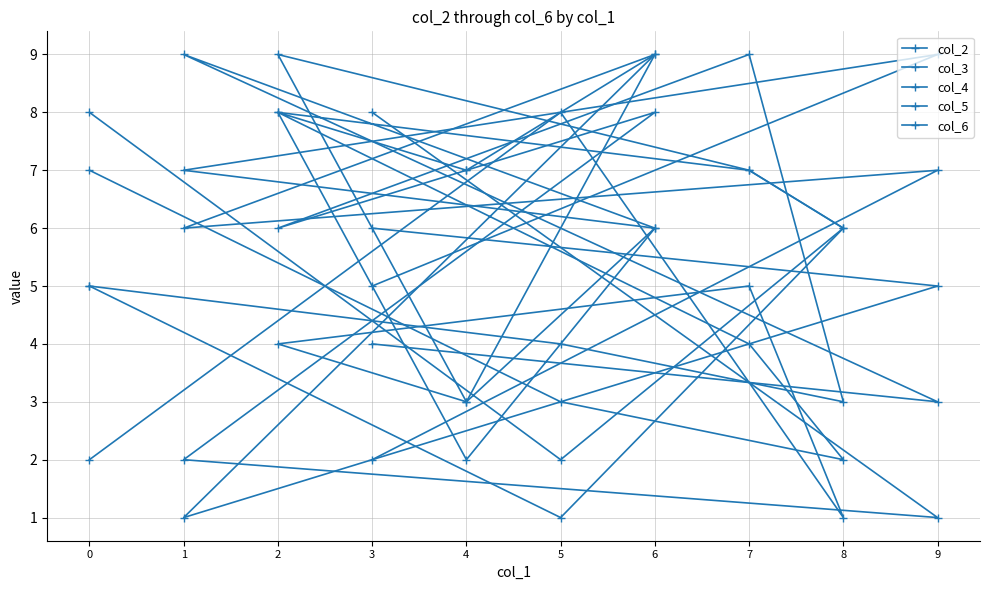

List the labels in order of col_4 value, smallest first.

8, 3, 0, 4, 2, 7, 1, 9, 5, 6